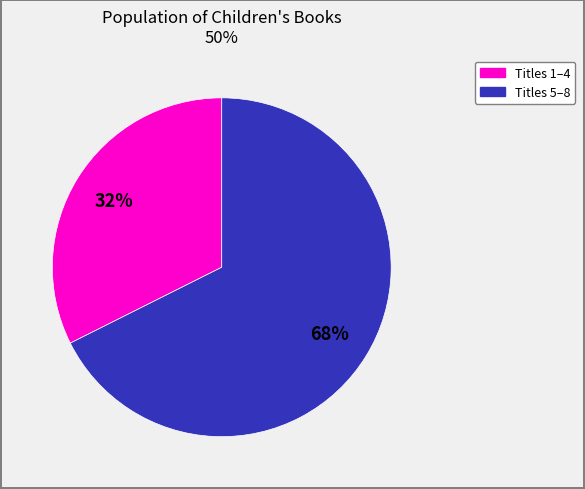

Does any single category account for the majority?

Yes